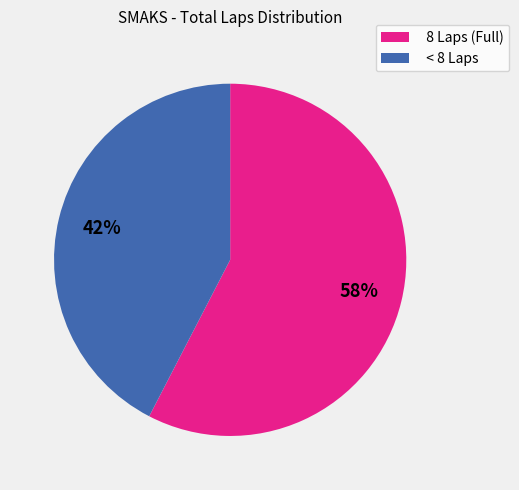

To the nearest percent, what percentage of the pie is < 8 Laps?

42%